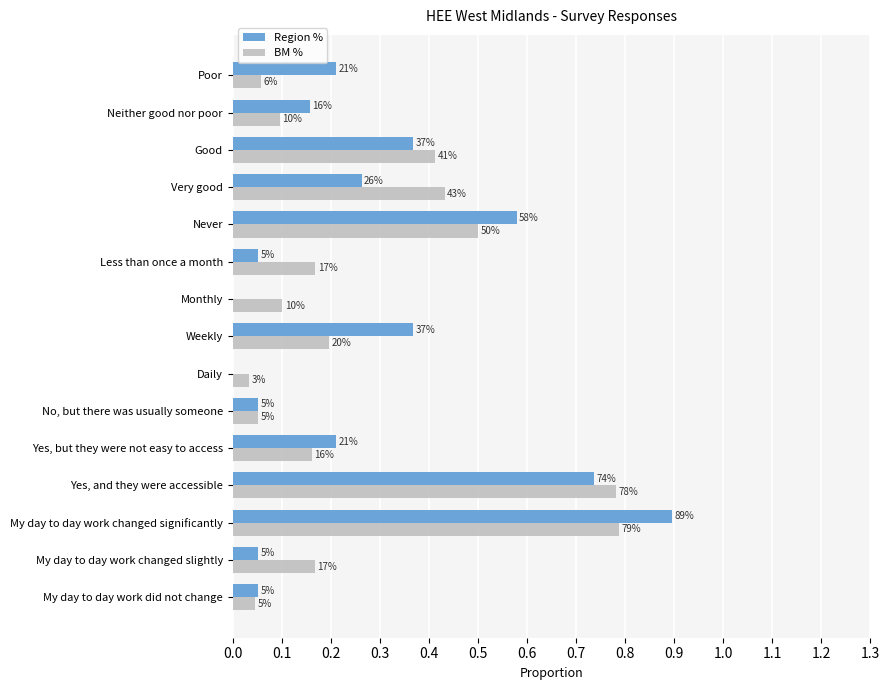

Reading right to left, list all the values displayed in this chart.

Region %: 0.2	0.2	0.4	0.3	0.6	0.1	0.0	0.4	0.0	0.1	0.2	0.7	0.9	0.1	0.1
BM %: 0.1	0.1	0.4	0.4	0.5	0.2	0.1	0.2	0.0	0.1	0.2	0.8	0.8	0.2	0.0